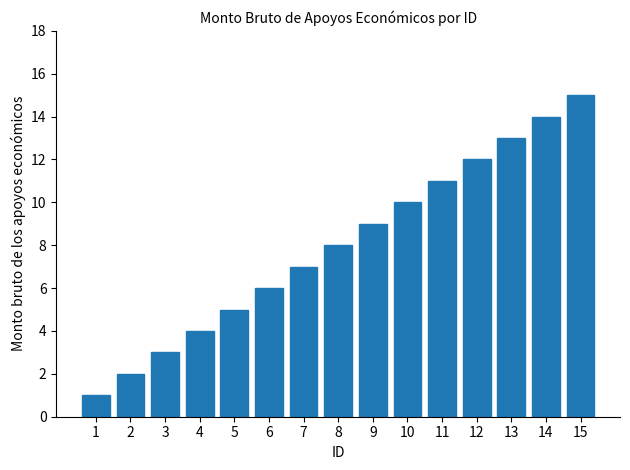

What is the value of the 13th bar from the left?

13